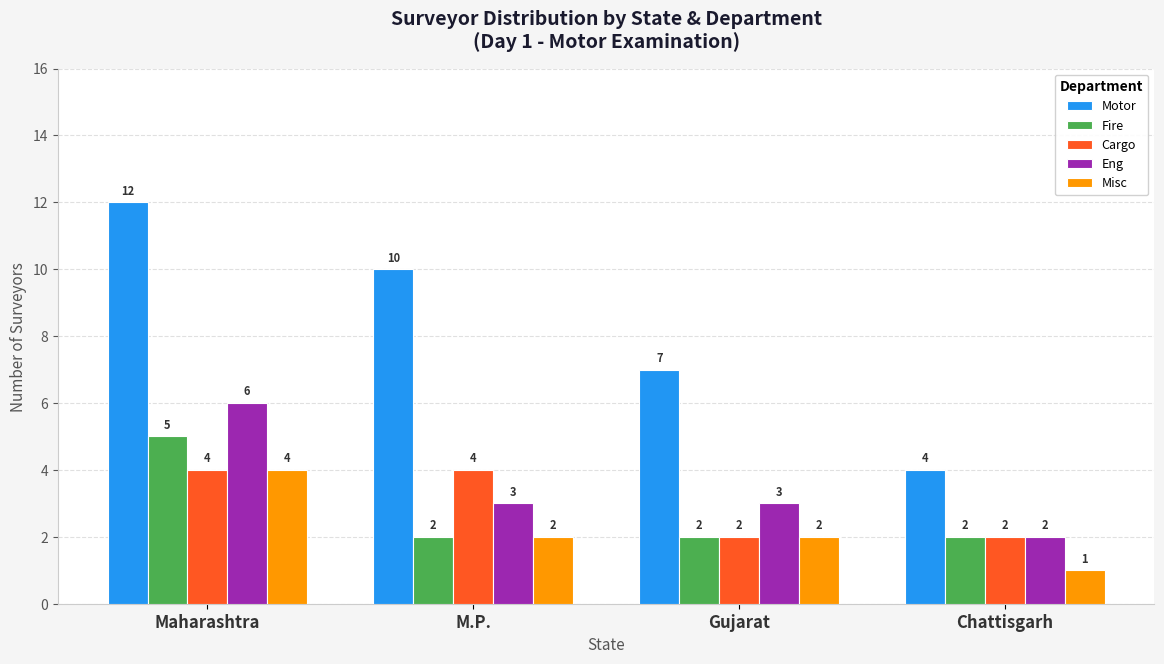

Which series has the largest range (max minus min)?

Motor